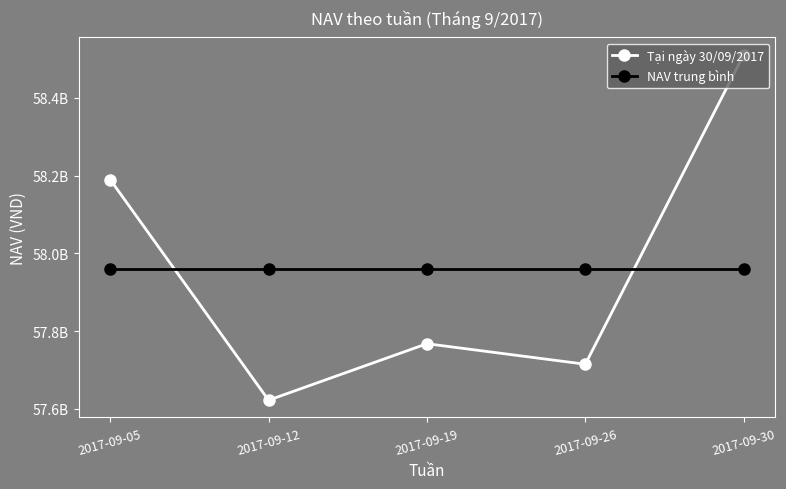

What are all the series names shown in the legend?

Tại ngày 30/09/2017, NAV trung bình